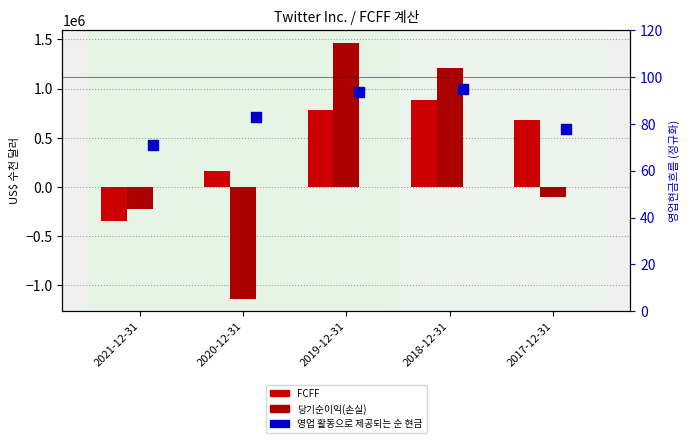

What are all the series names shown in the legend?

FCFF, 당기순이익(손실), 영업 활동으로 제공되는 순 현금